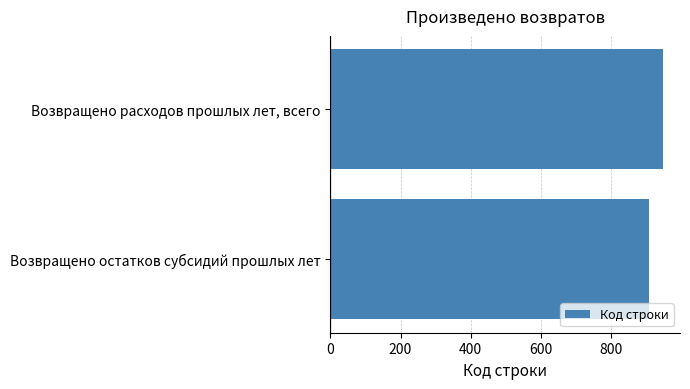

What is the change in value from Возвращено остатков субсидий прошлых лет to Возвращено расходов прошлых лет, всего?

+40